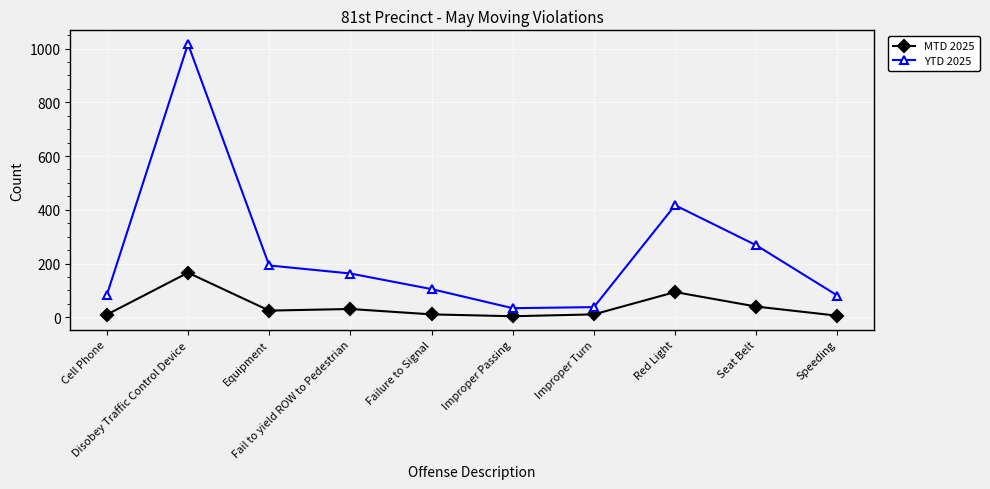

What are all the series names shown in the legend?

MTD 2025, YTD 2025